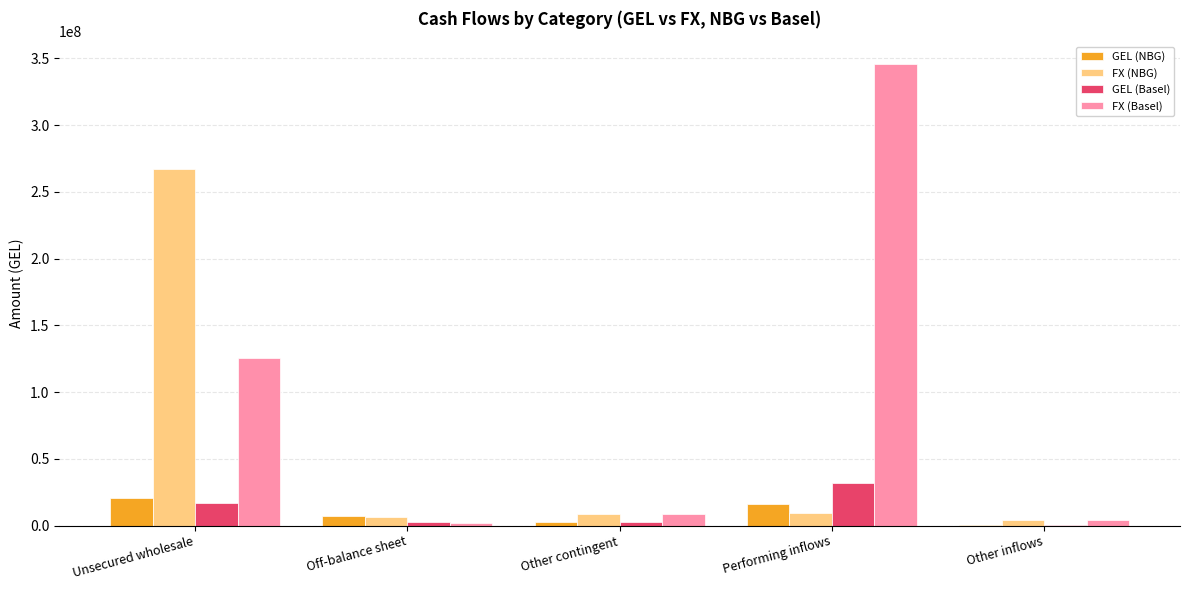

Which label corresponds to the largest value in the chart?

Performing inflows